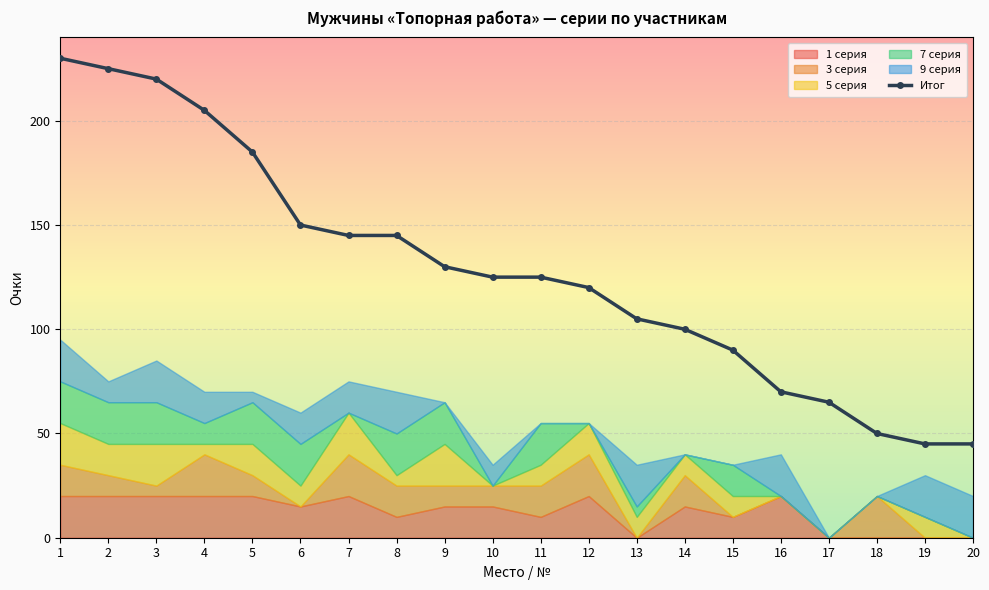

Is it true that the value at 6 is 150?

True